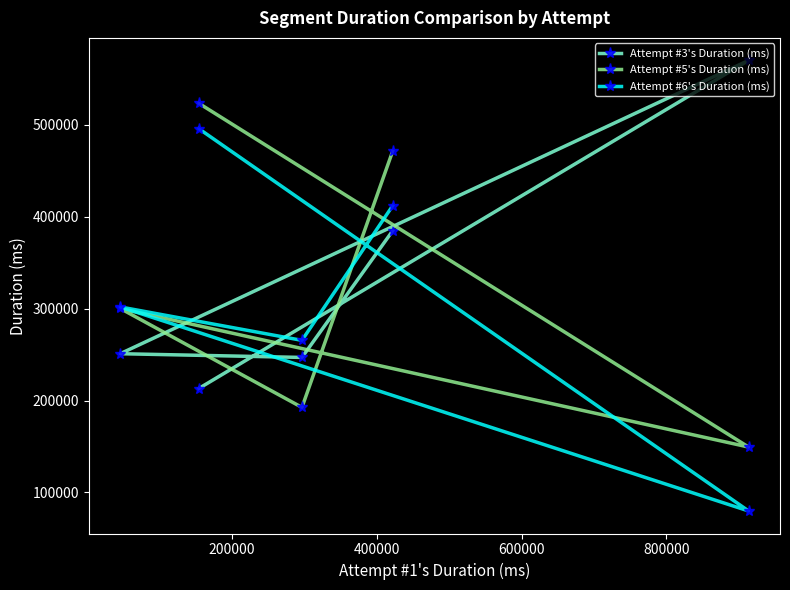

True or false: Attempt #5's Duration (ms) has more than 0 interior local peaks.

True